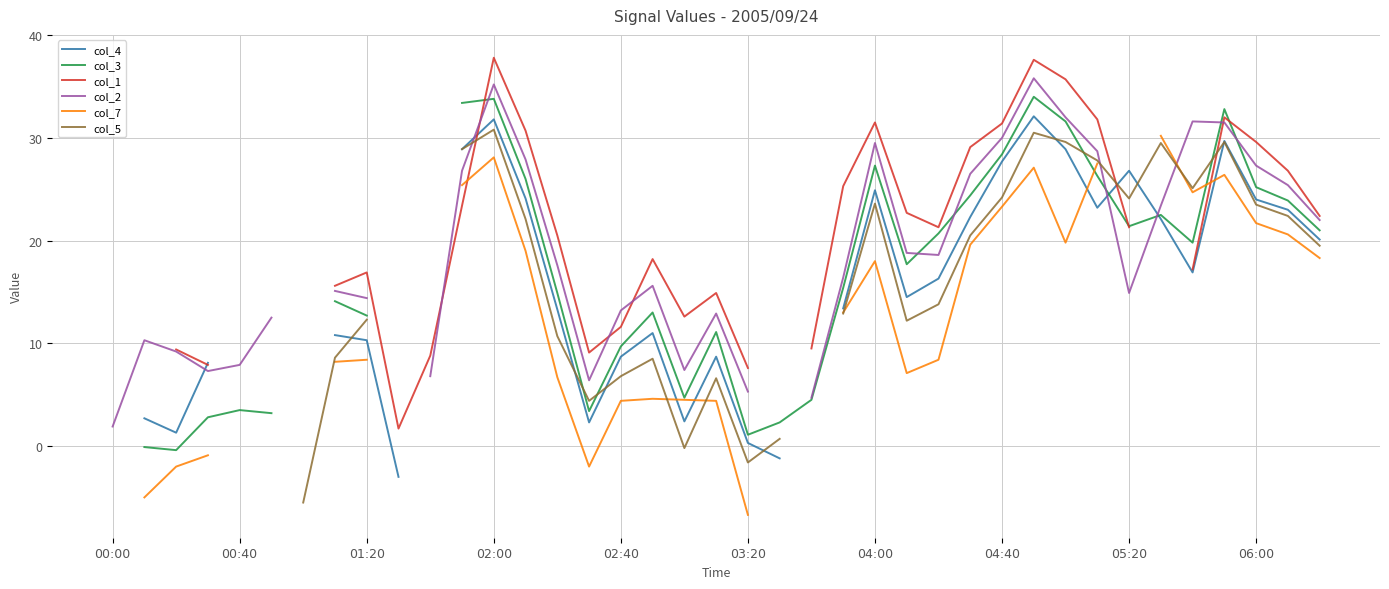

Where do col_3 and col_5 first cross each other?

14 and 15